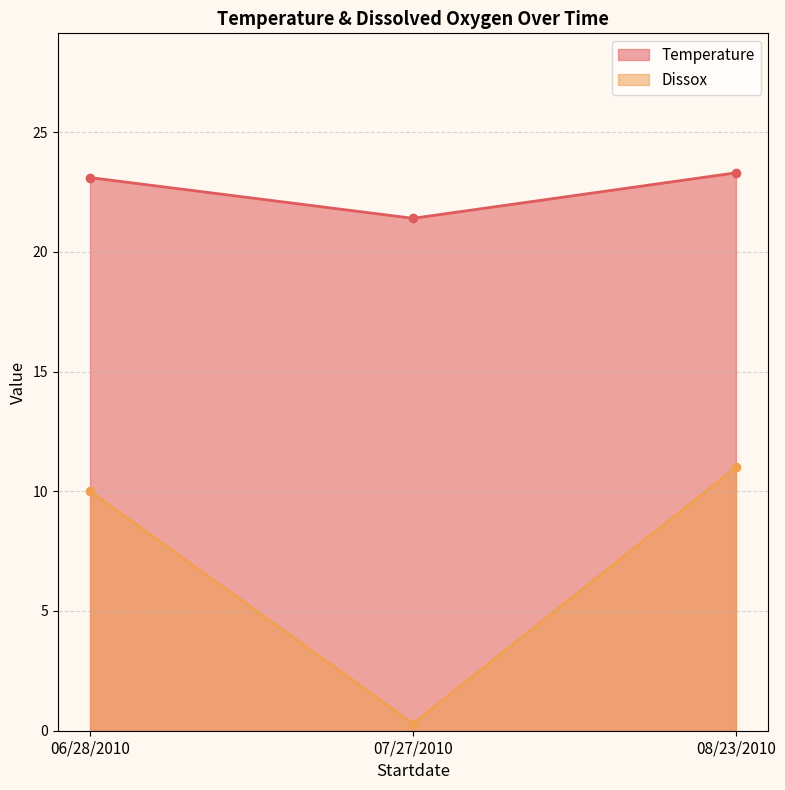

Reading left to right, list all the values displayed in this chart.

Temperature: 06/28/2010=23.1	07/27/2010=21.4	08/23/2010=23.3
Dissox: 06/28/2010=10.0	07/27/2010=0.3	08/23/2010=11.0